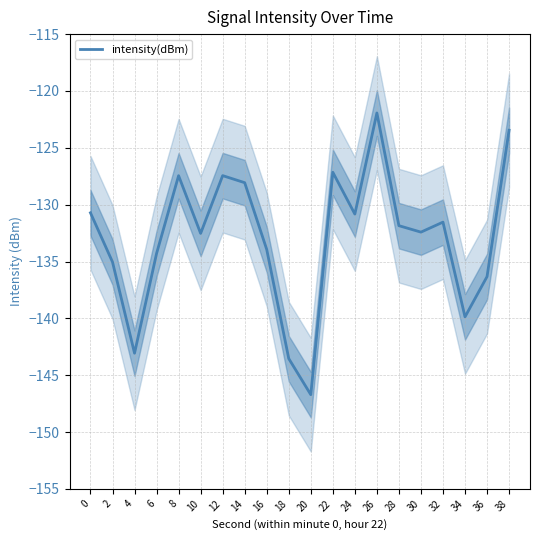

List the labels in order of value, largest first.

26, 38, 22, 12, 8, 14, 0, 24, 32, 28, 30, 10, 16, 6, 2, 36, 34, 4, 18, 20